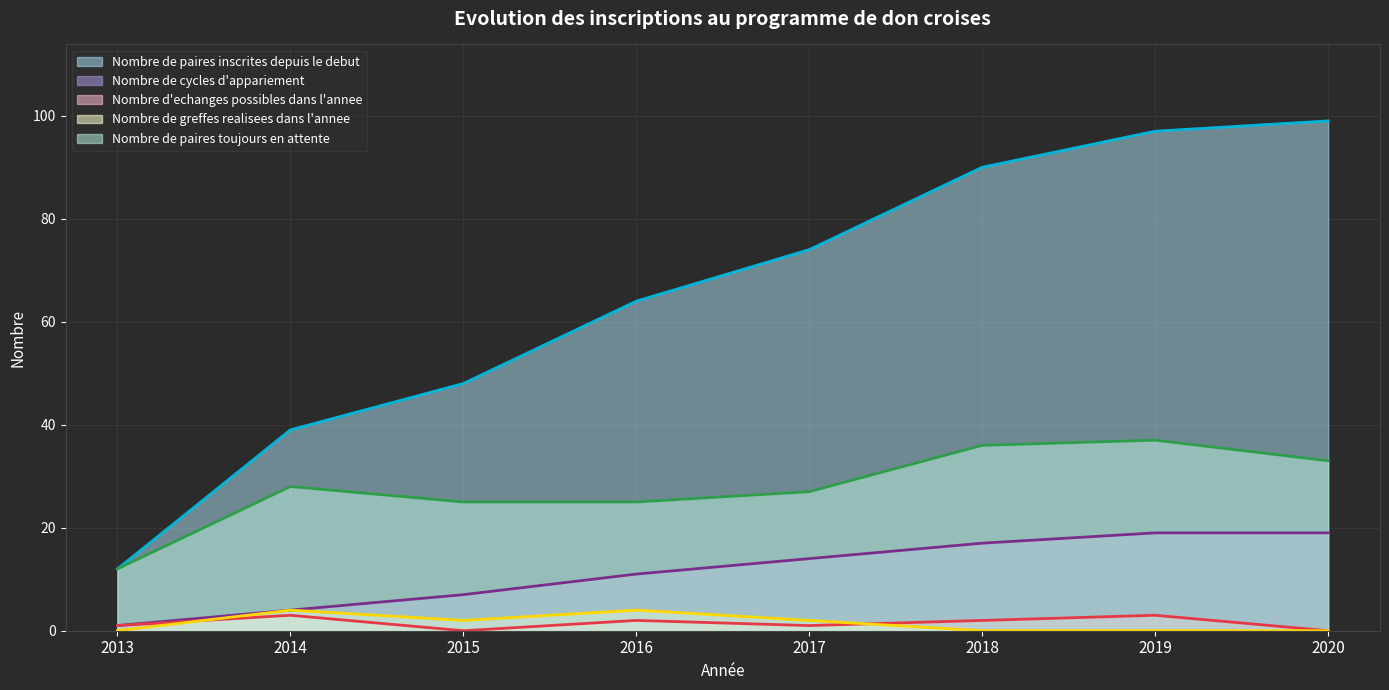

What is the average value of the Nombre de cycles d'appariement series?

12